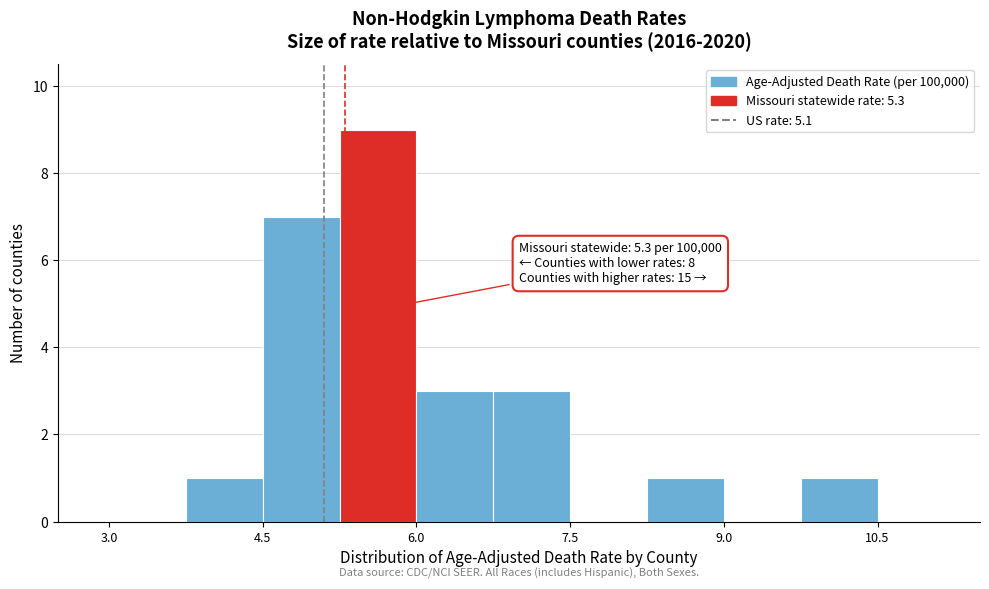

Around what value on the x-axis is the tallest bar? Give the approximate position of its centre, as read against the axis.

5.6